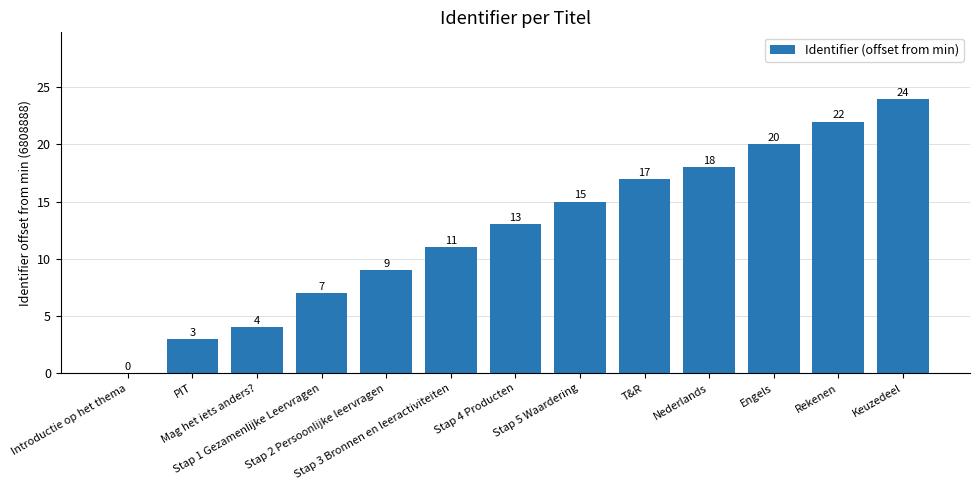

True or false: the data shows 1 at PIT.

False